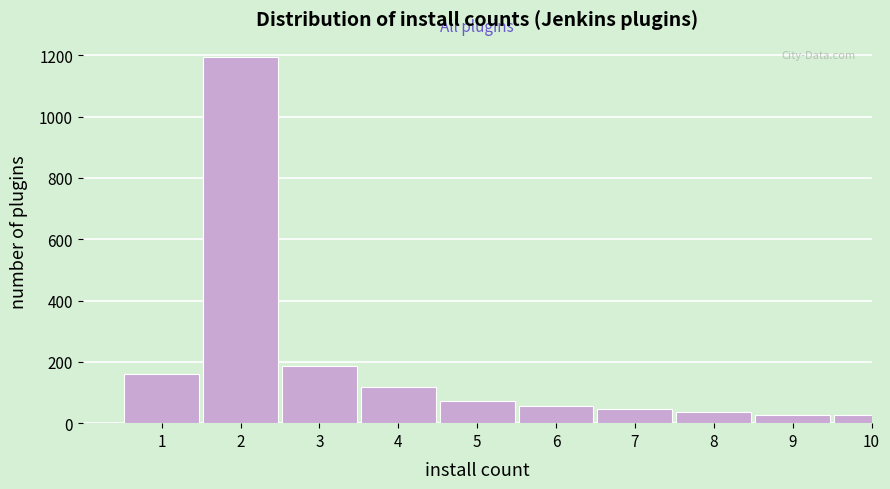

What is the average value?

192